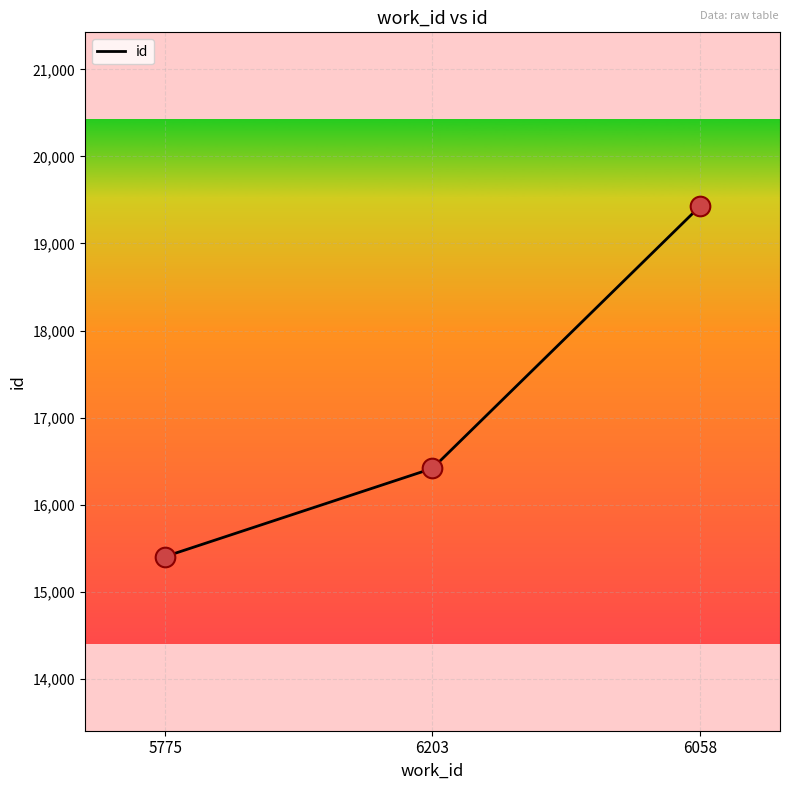

What is the change in value from 5775 to 6058?

+4021